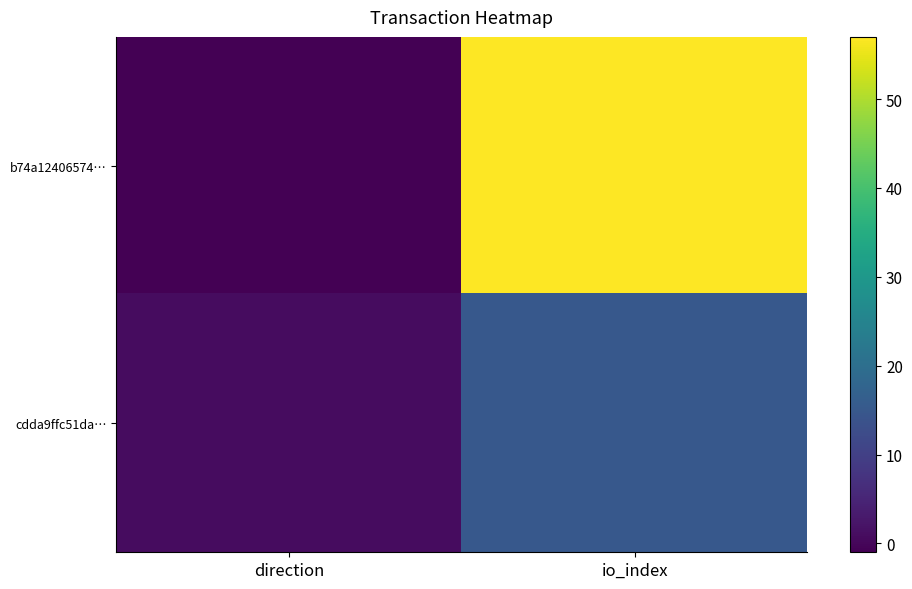

What is the difference between the highest and lowest values at direction?

2